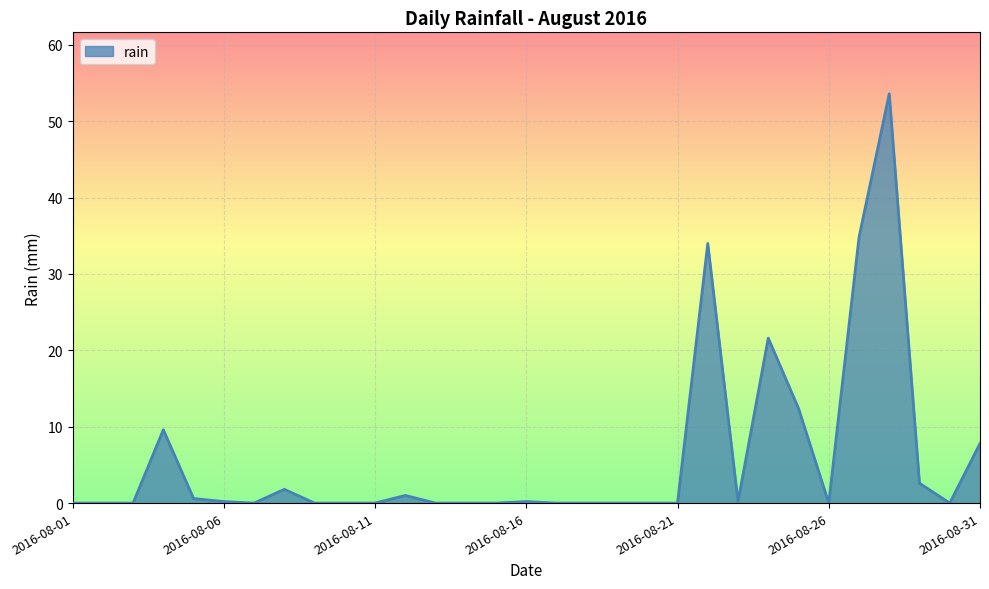

What is the greatest value displayed?

53.6